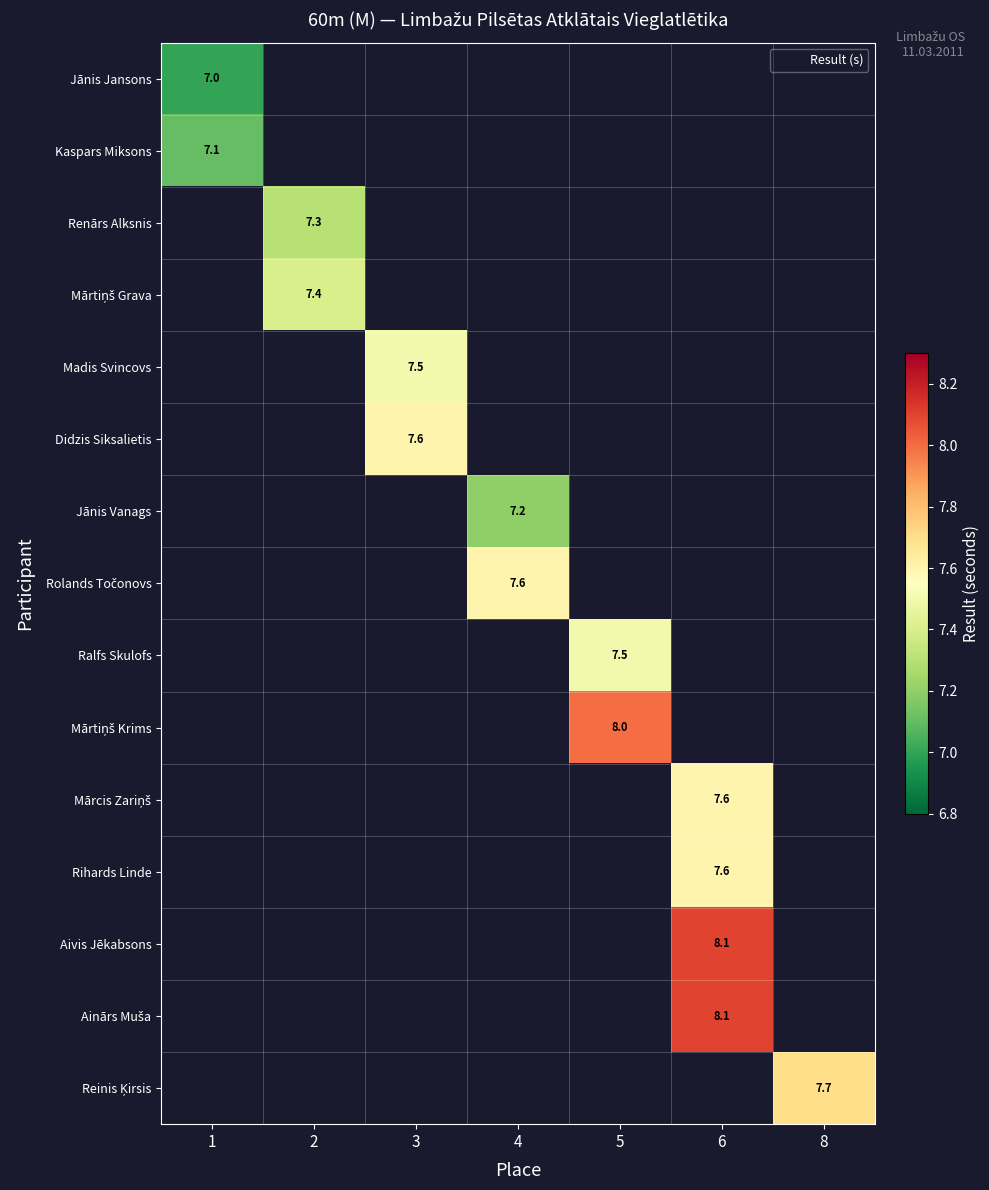

At how many categories does at least one series exceed 7?

7